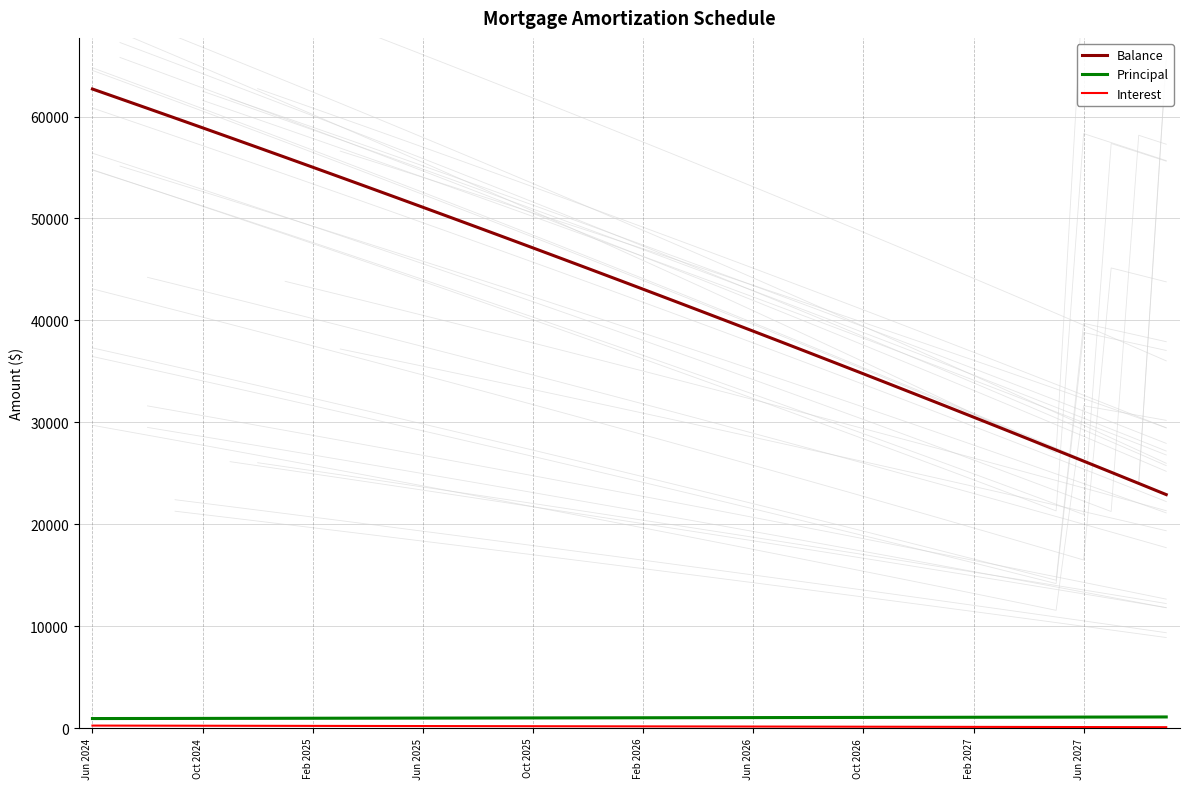

True or false: Interest has more than 2 interior local peaks.

False